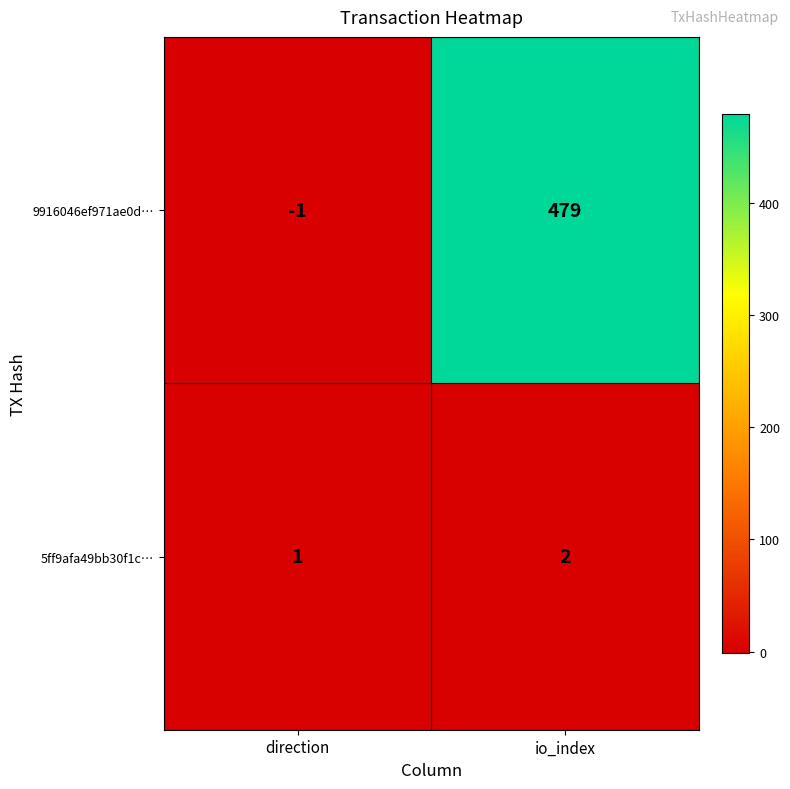

List the series in order of their peak value, highest first.

9916046ef971ae0d…, 5ff9afa49bb30f1c…